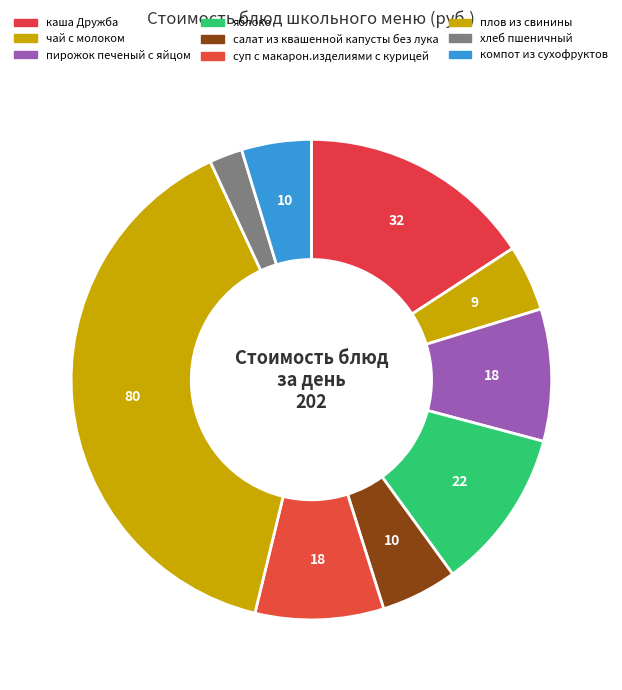

Combined, do чай с молоком and хлеб пшеничный account for over 50%?

No